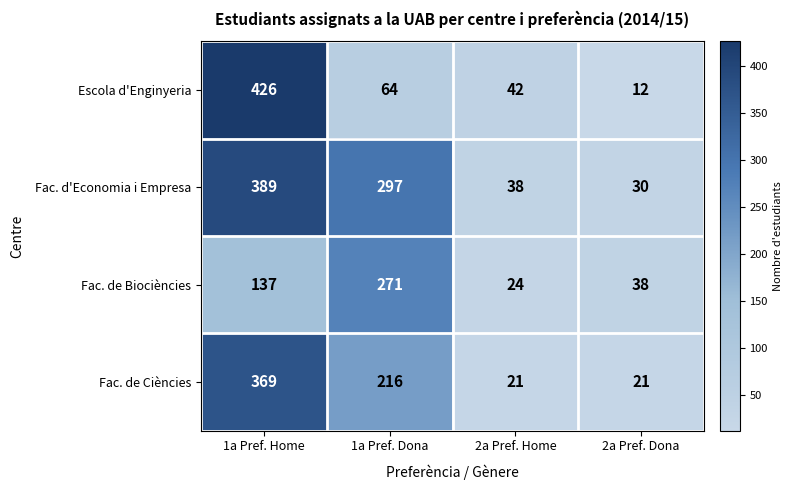

What is the sum of all Fac. de Biociències values?

470